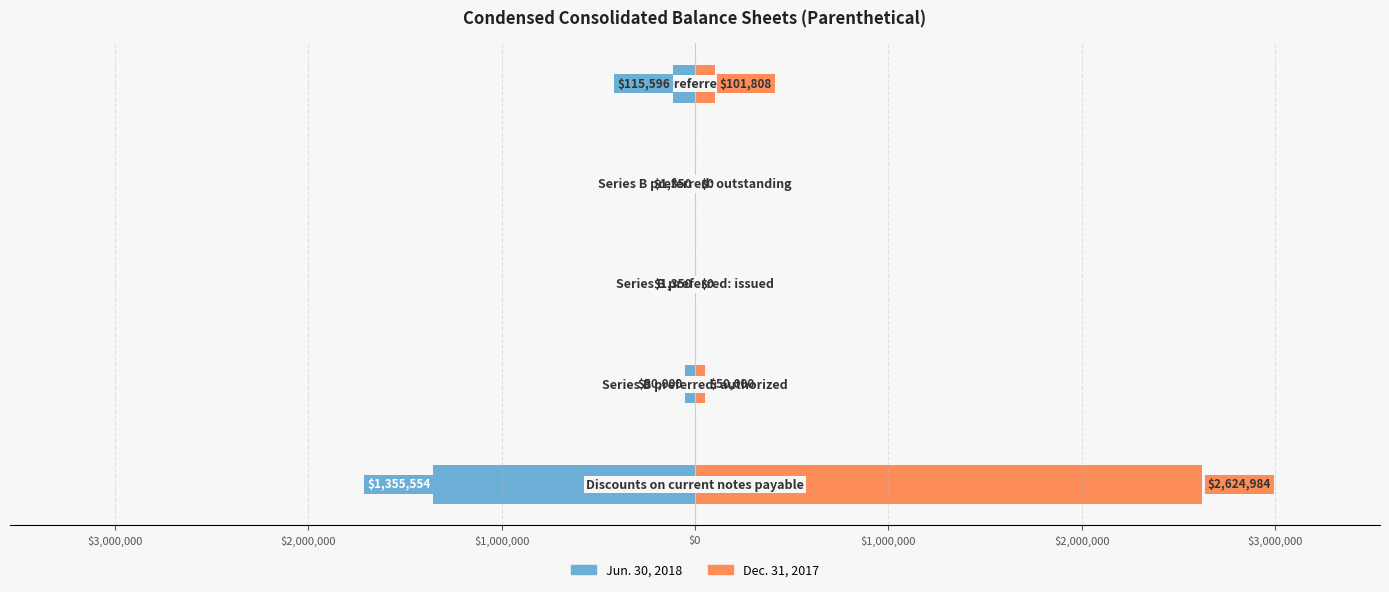

The value of Dec. 31, 2017 at $0 is 53246. True or false?

False